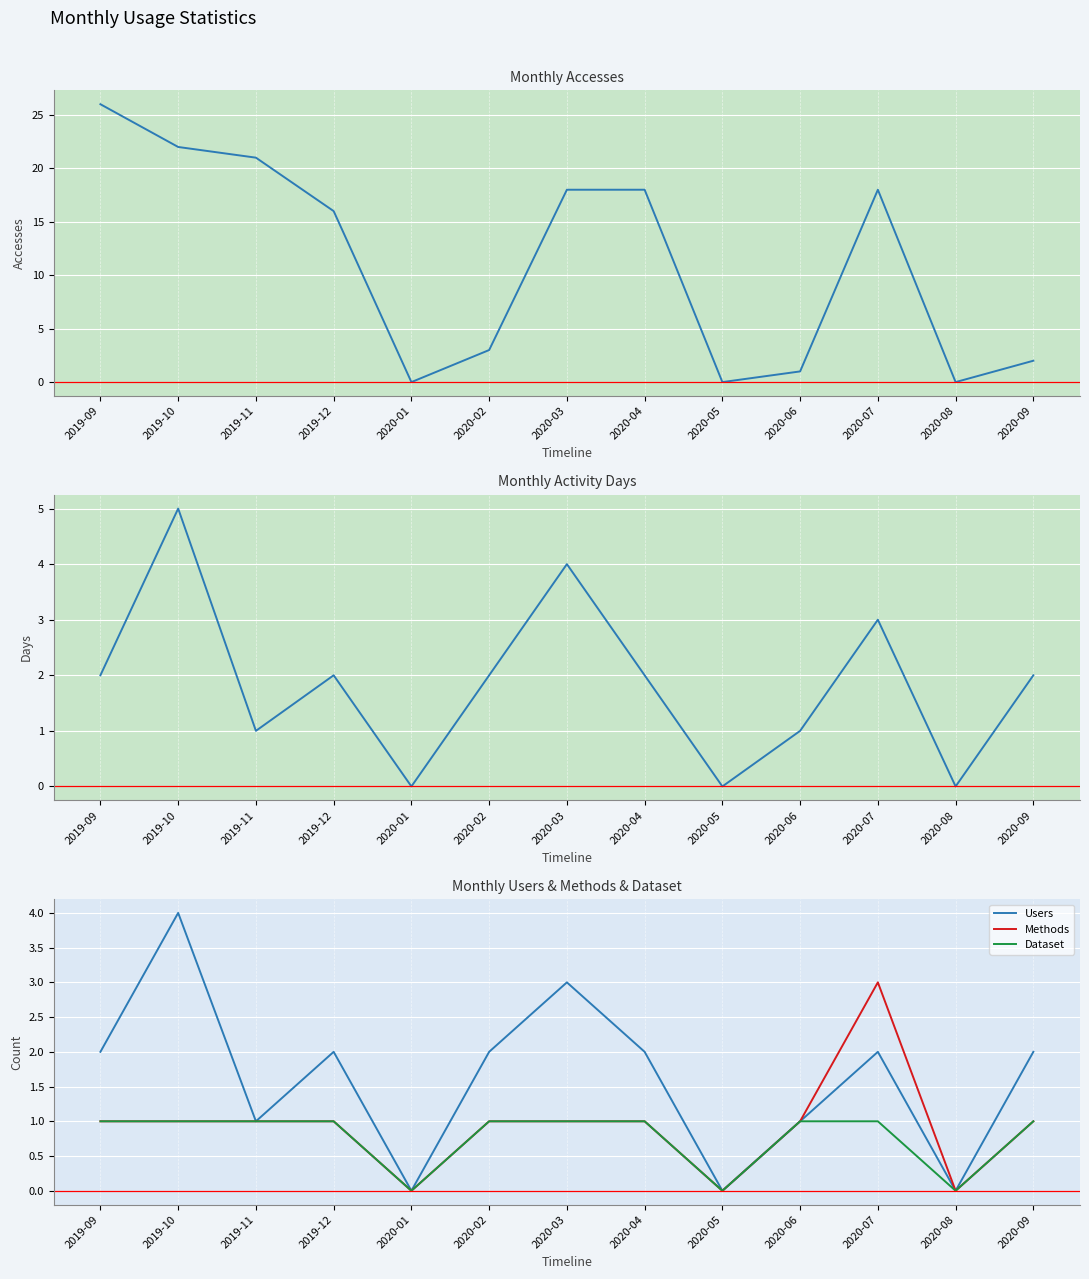

Which series has the widest spread of values?

Accesses